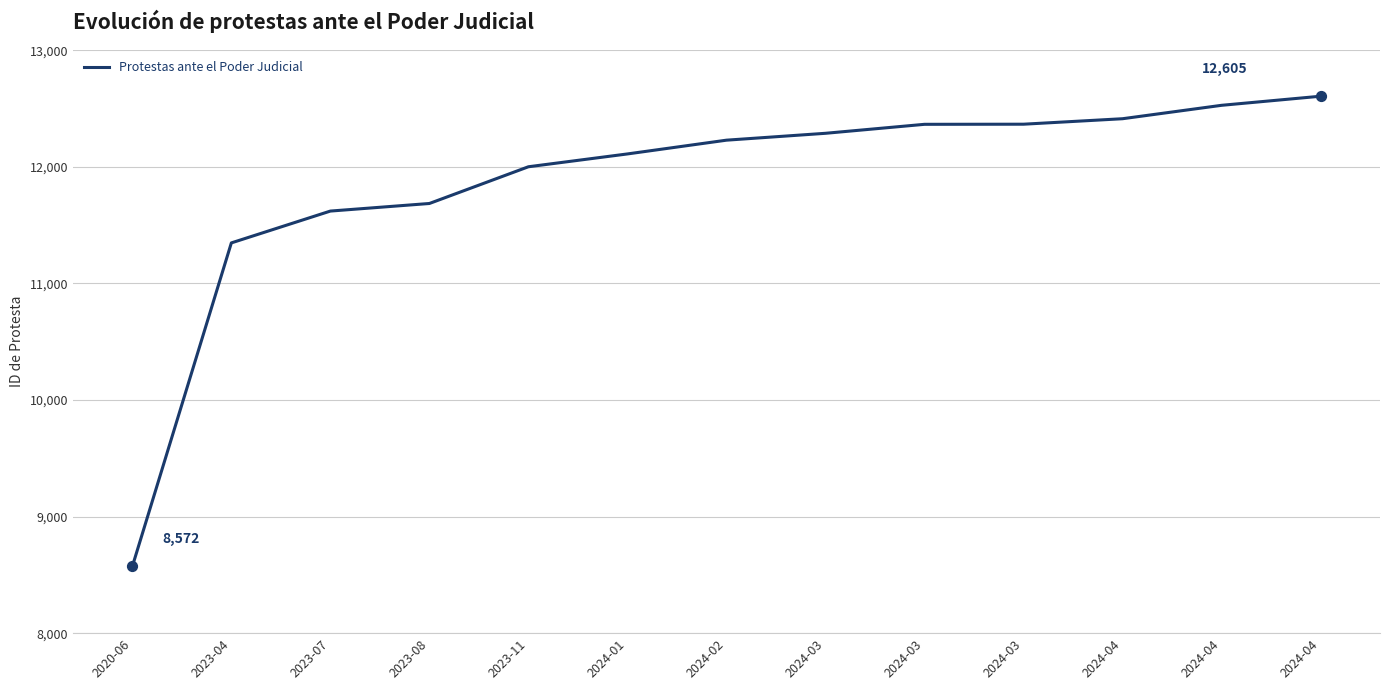

Is this an area chart (filled region under the line)?

No